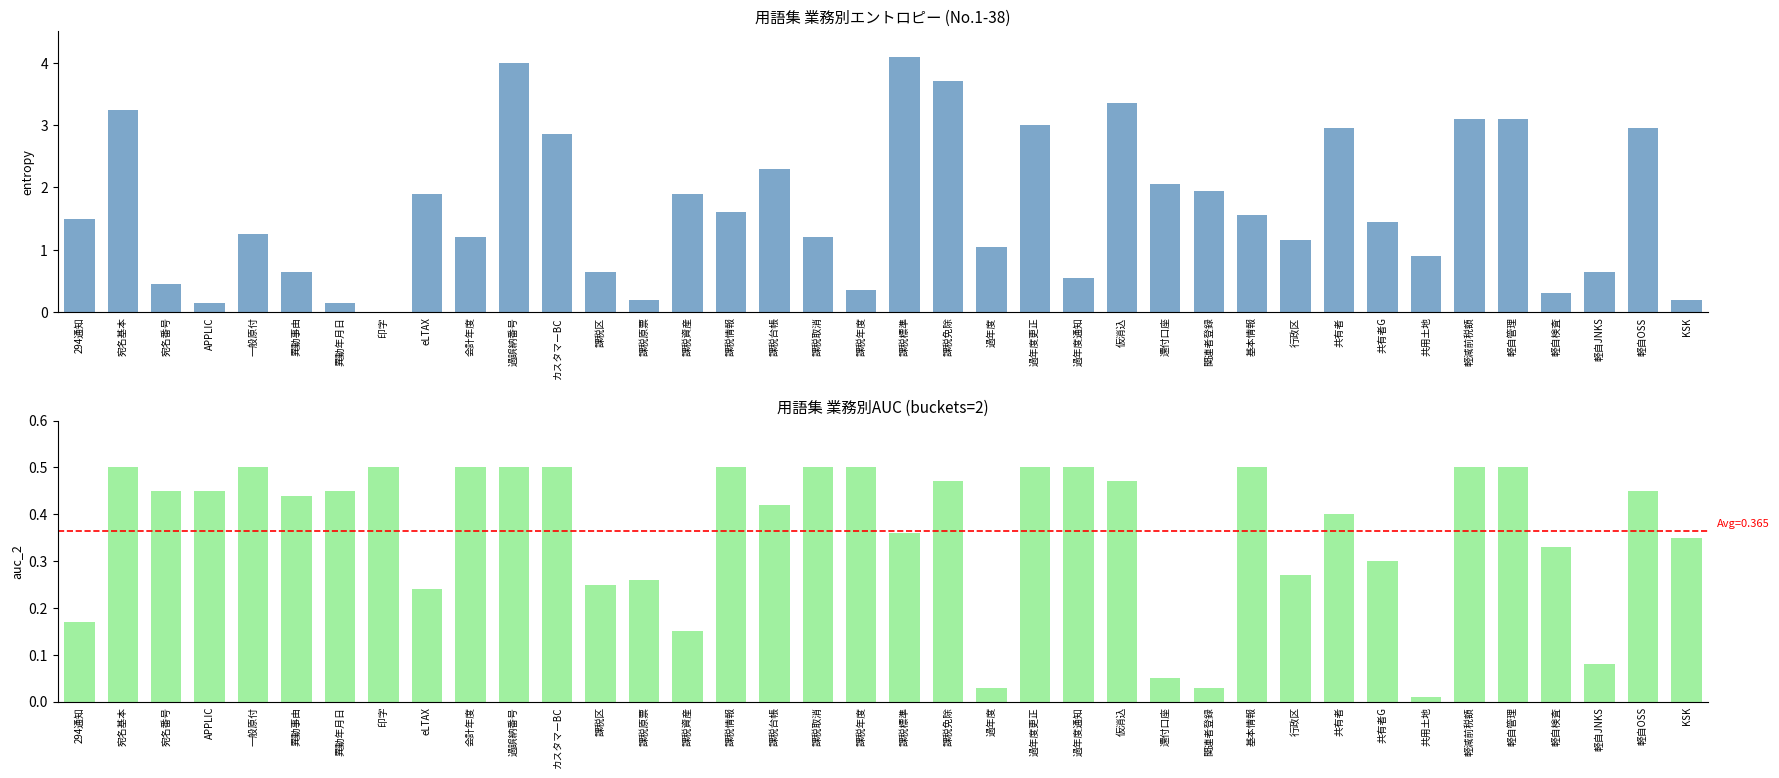

Which series has the widest spread of values?

entropy